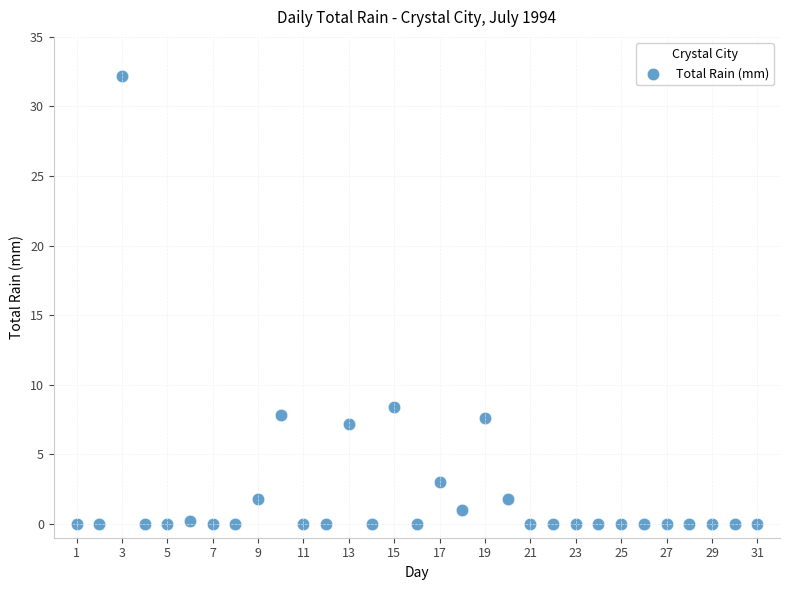

What Y value in the scatter plot is closest to 16?

8.4